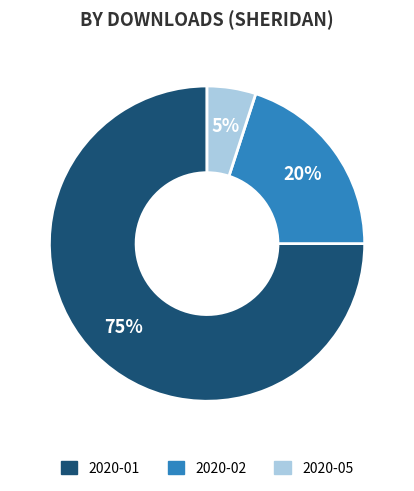

Count the number of slices in the pie.

3